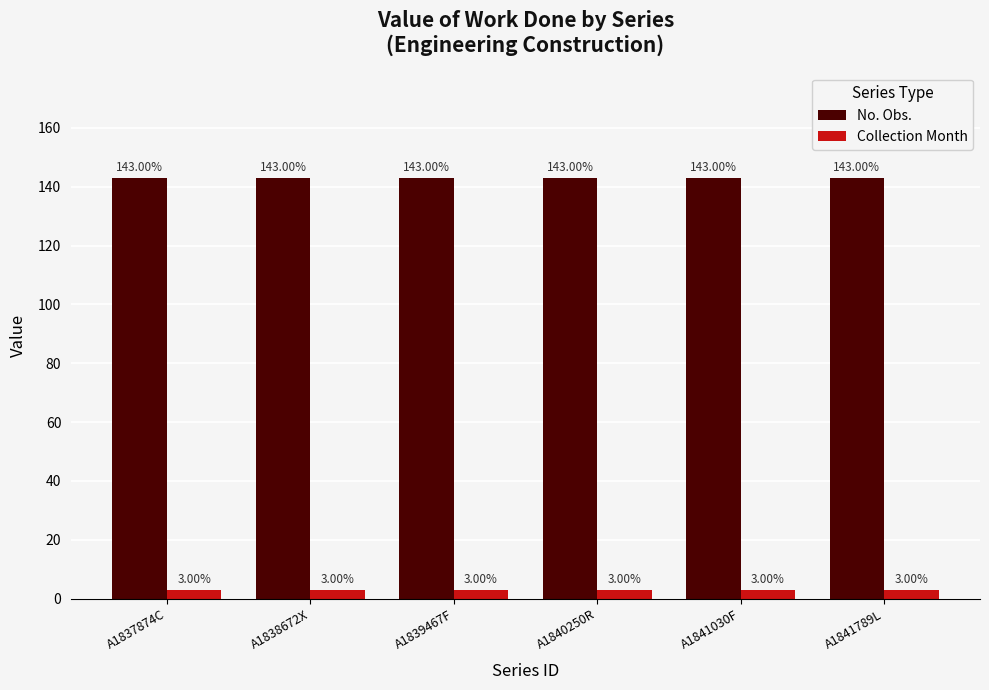

Is the value of No. Obs. at A1837874C greater than the value of Collection Month at A1837874C?

Yes